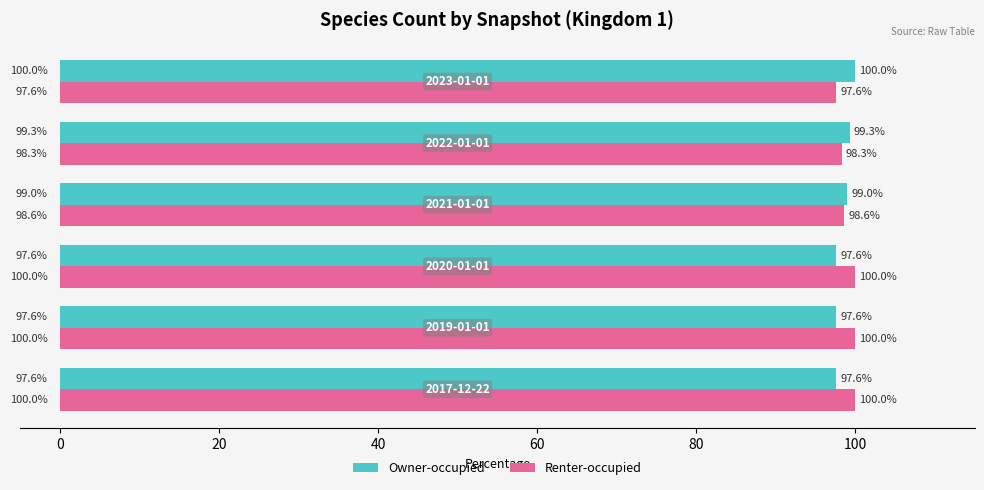

Rank the series by their average value, from highest to lowest.

Renter-occupied, Owner-occupied